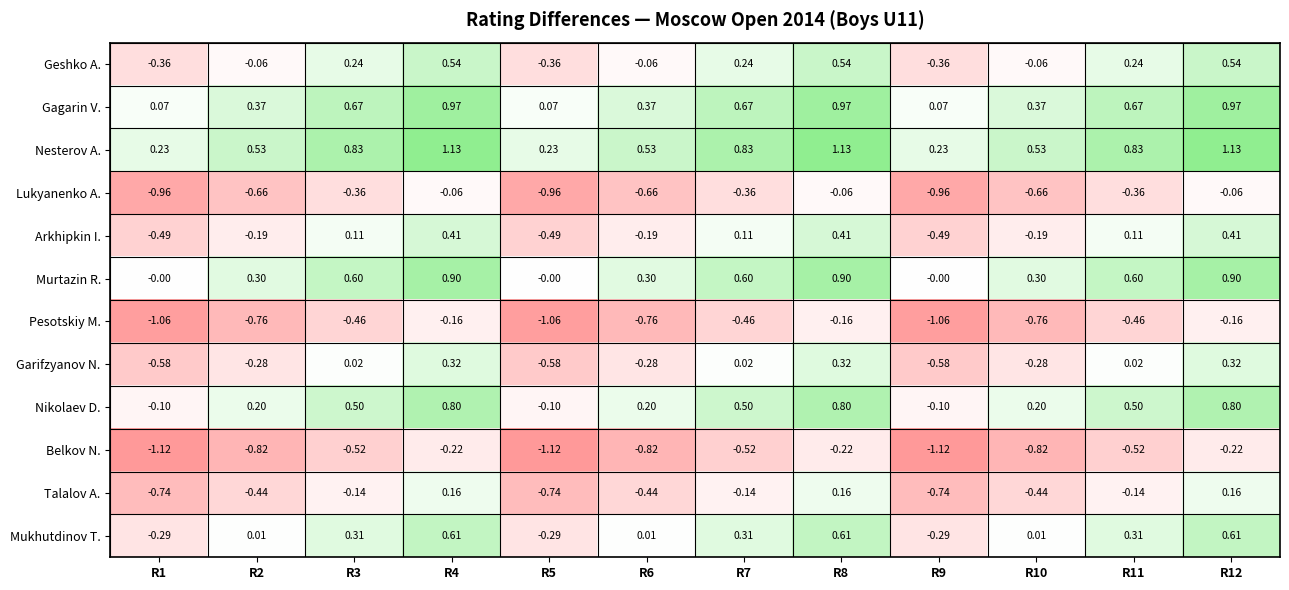

Rank the series by their maximum value, from lowest to highest.

Belkov N., Pesotskiy M., Lukyanenko A., Talalov A., Garifzyanov N., Arkhipkin I., Geshko A., Mukhutdinov T., Nikolaev D., Murtazin R., Gagarin V., Nesterov A.